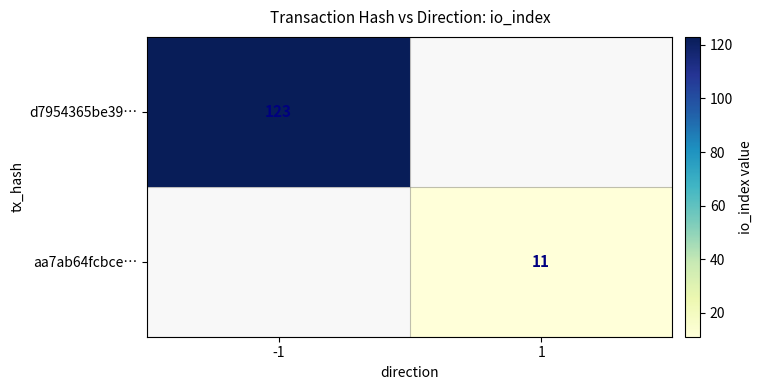

The value of d7954365be39… at -1 is 123. True or false?

True